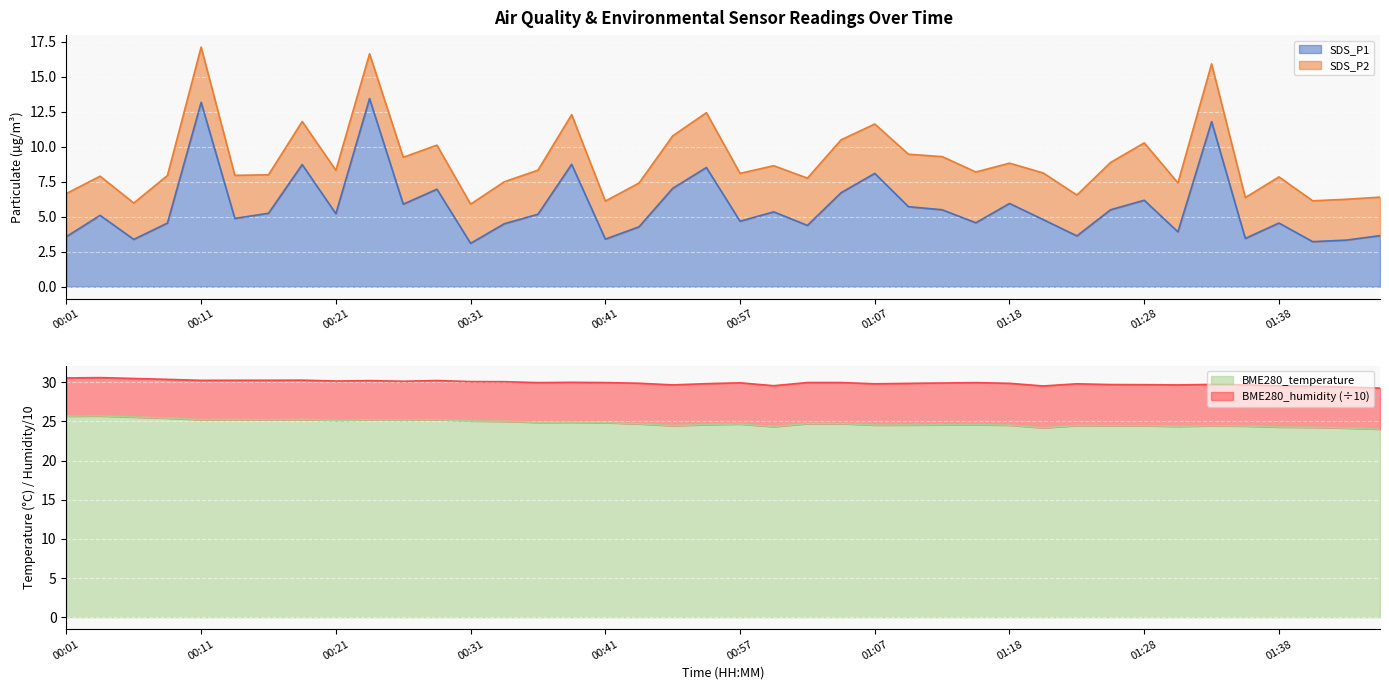

What is the maximum value shown in the chart?

25.7